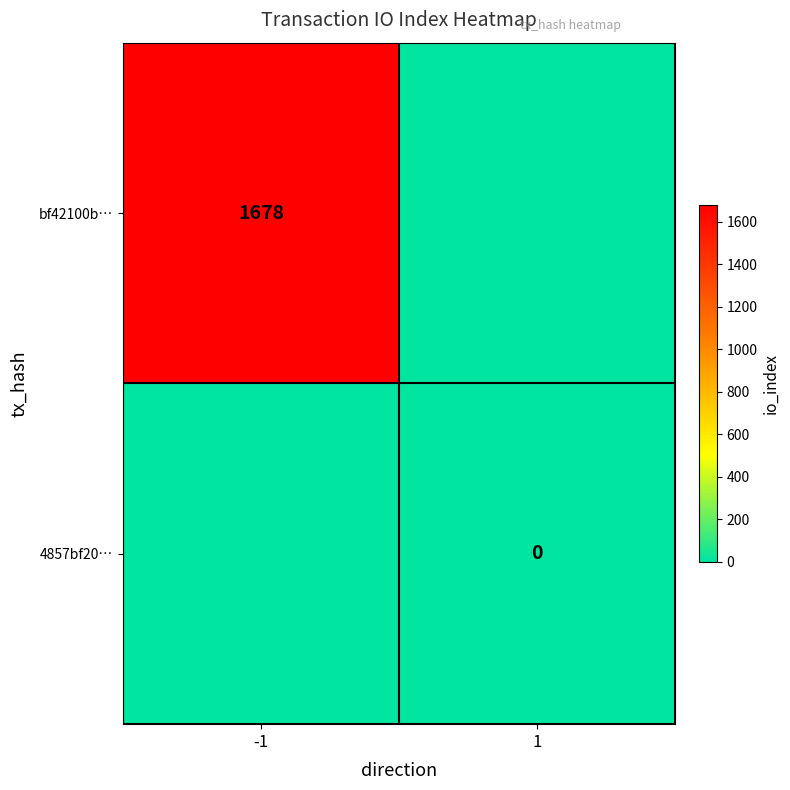

Which series changed the most between -1 and 1?

bf42100b…